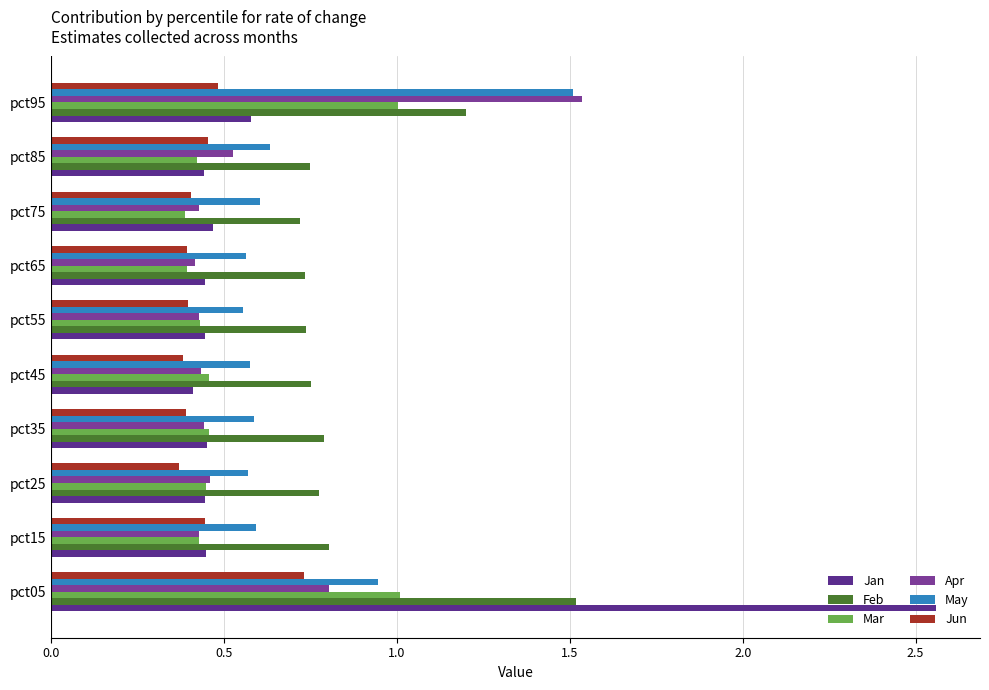

Count the number of data series in this chart.

6